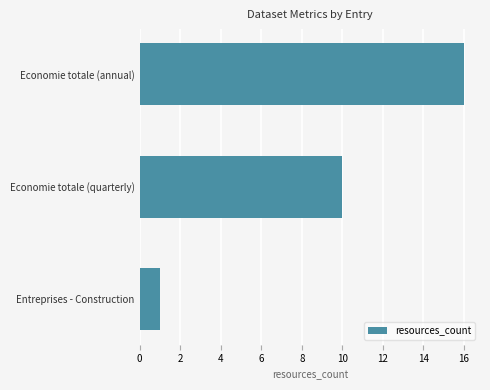

The chart shows a value of 1 at Entreprises - Construction. True or false?

True